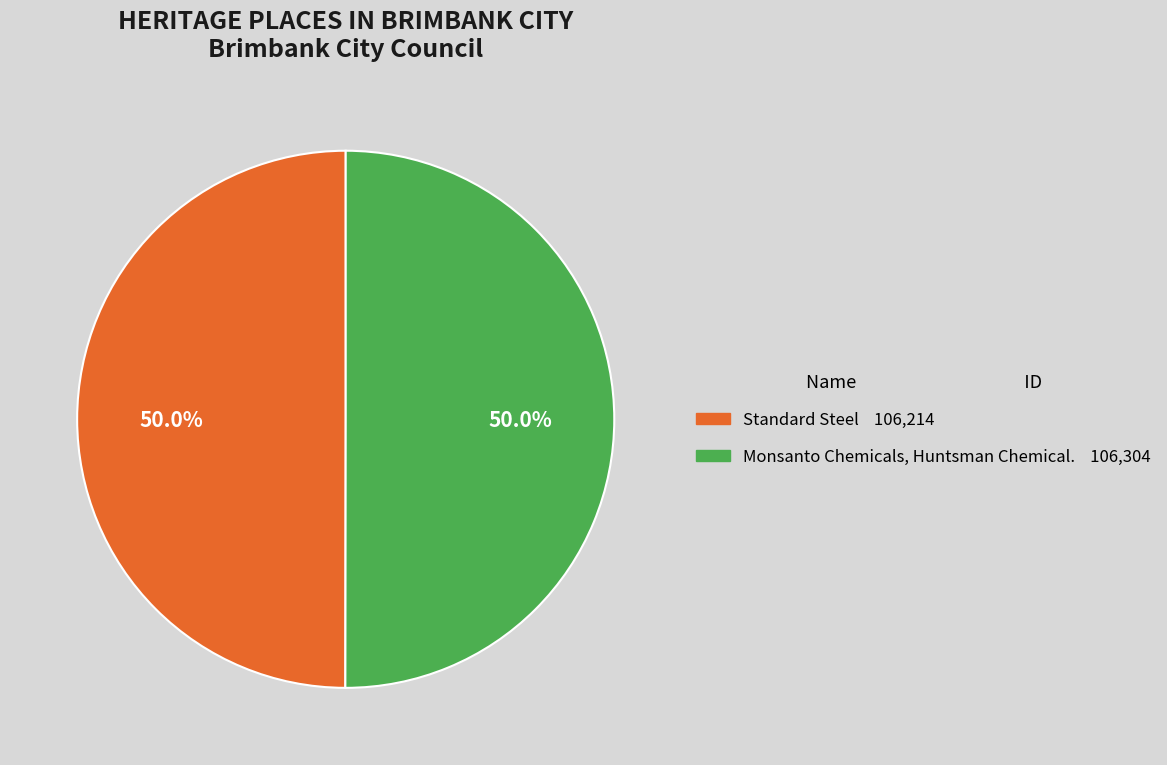

Approximately how many times larger is the value at Standard Steel compared to Monsanto Chemicals, Huntsman Chemical.?

1.0